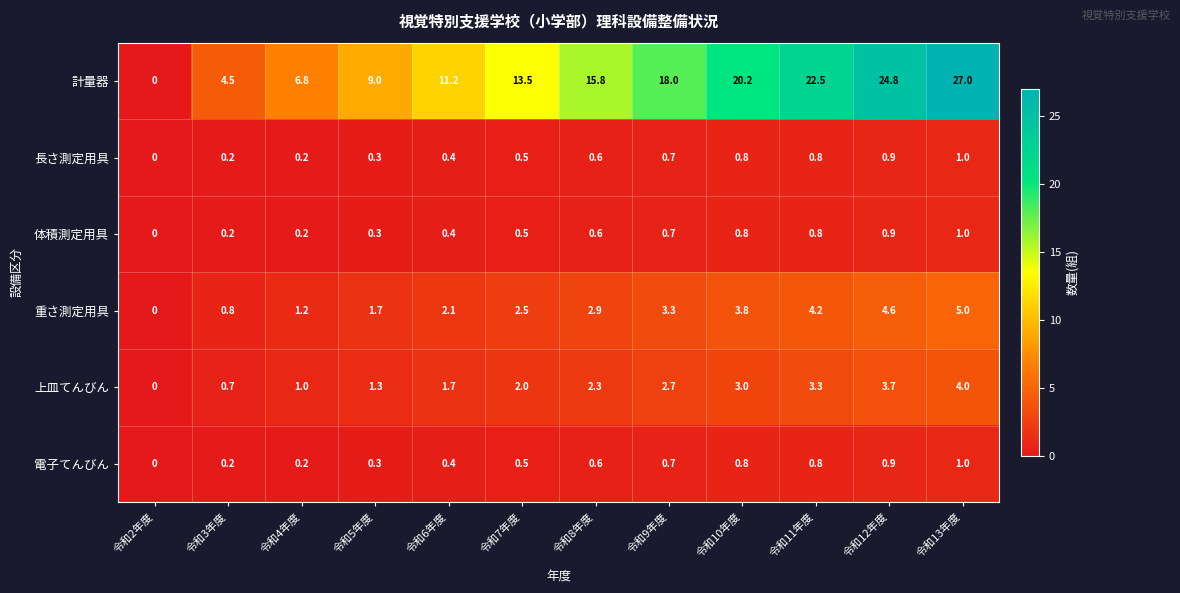

True or false: 上皿てんびん has a value of 1.9 at 令和5年度.

False